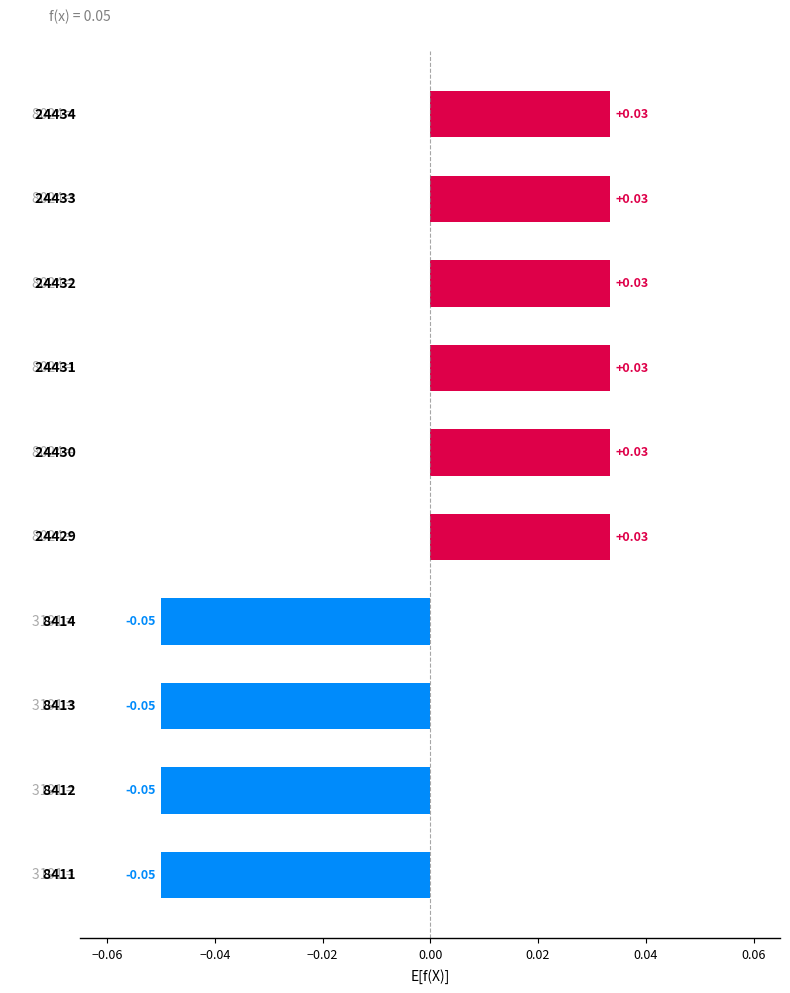

How many values are between 0 and 1?

6